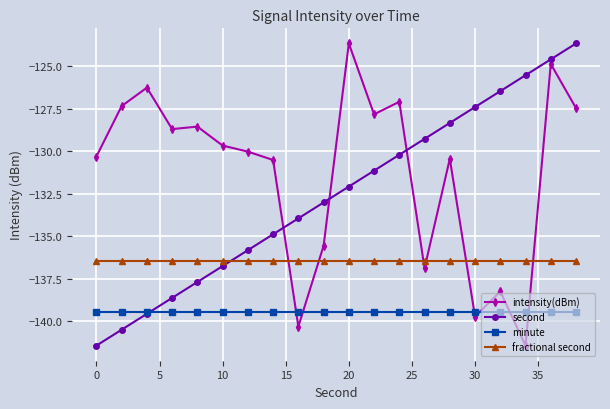

How many times do second and minute cross each other?

1